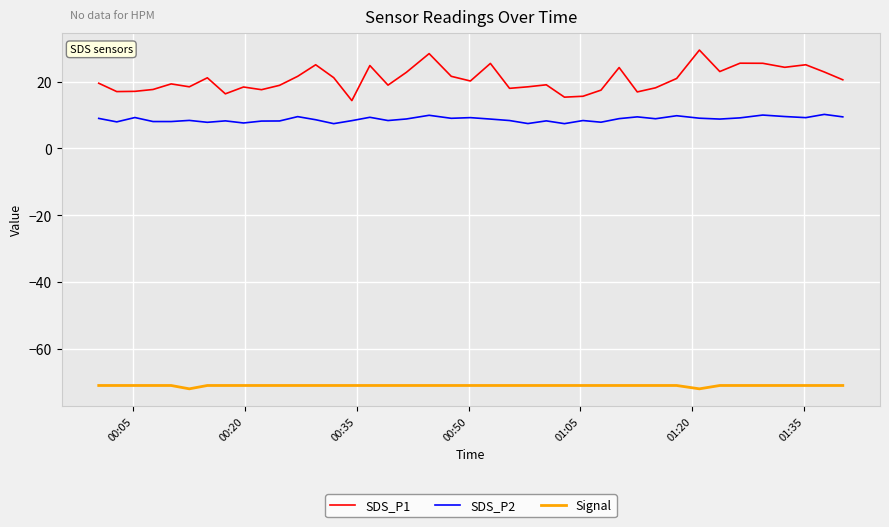

True or false: SDS_P2 and Signal intersect in this chart.

False